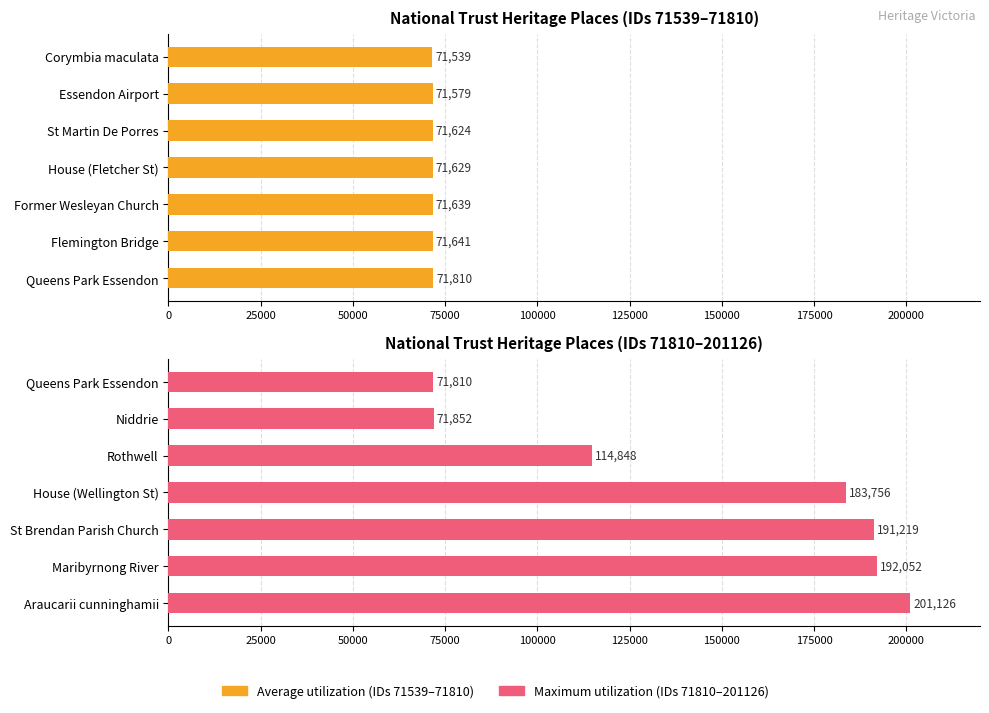

Reading left to right, list all the values displayed in this chart.

Average utilization: 71539	71579	71624	71629	71639	71641	71810
Maximum utilization: 71810	71852	114848	183756	191219	192052	201126